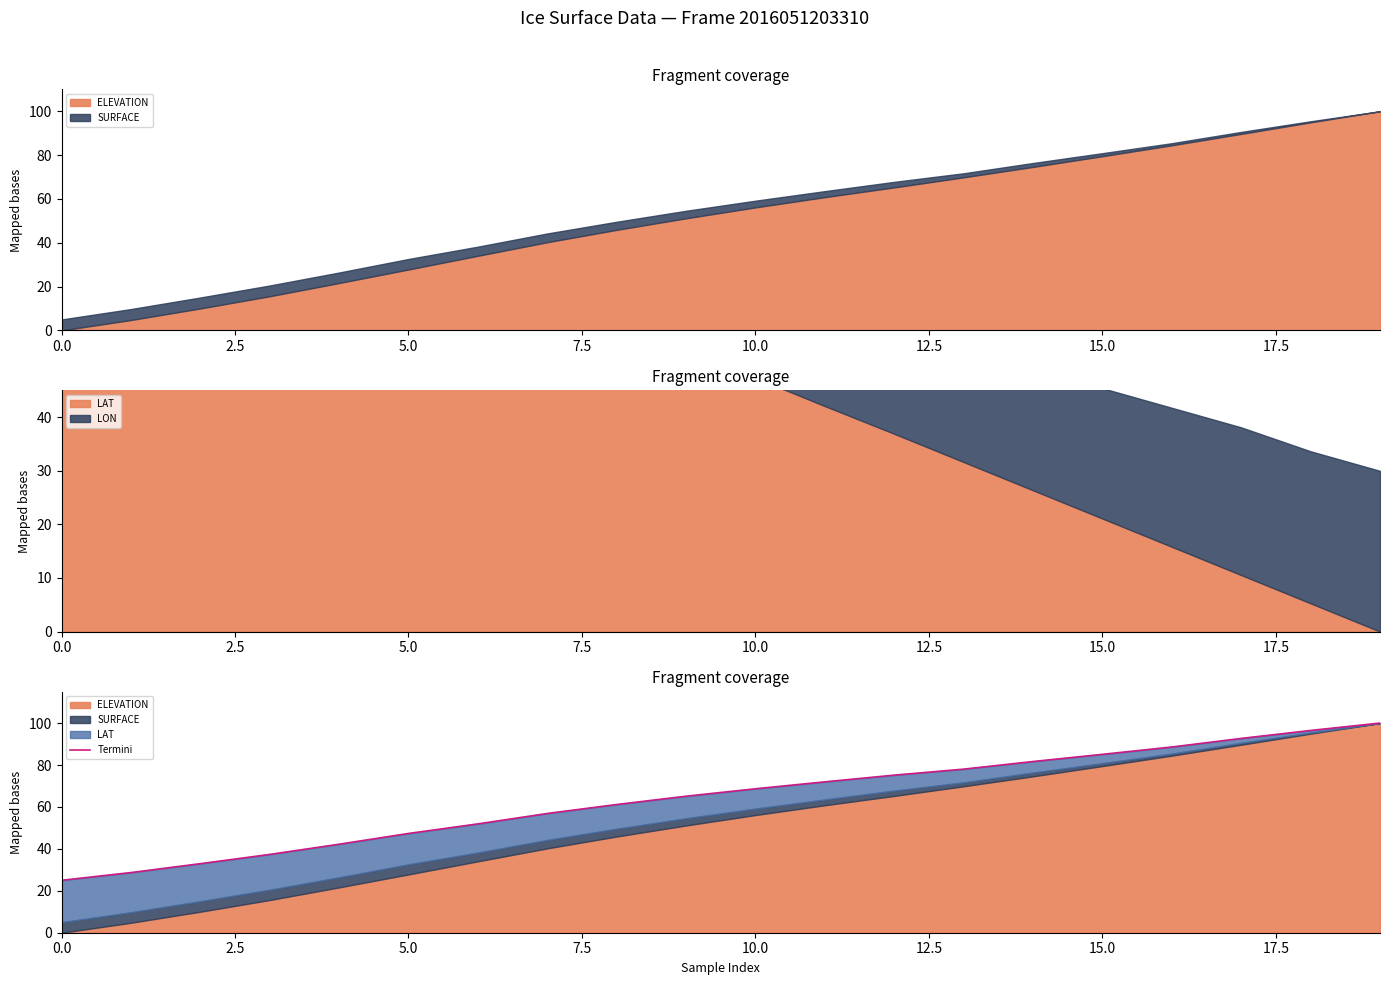

What position from the left is 5.0?

6